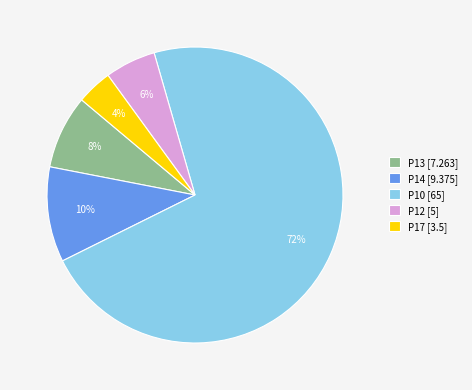

Rank the categories by value from highest to lowest.

P10 [65], P14 [9.375], P13 [7.263], P12 [5], P17 [3.5]